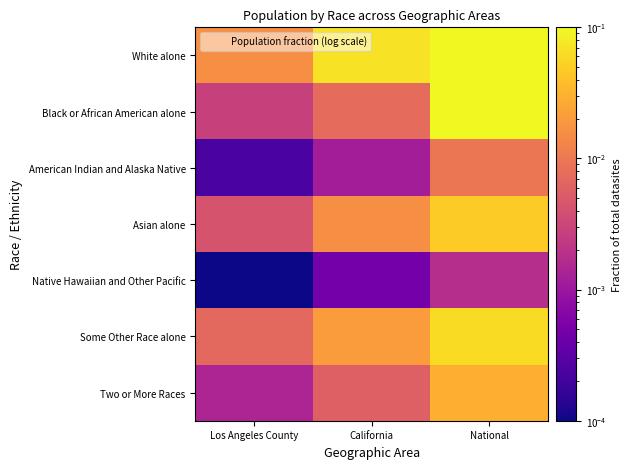

At how many categories does at least one series exceed 0?

3